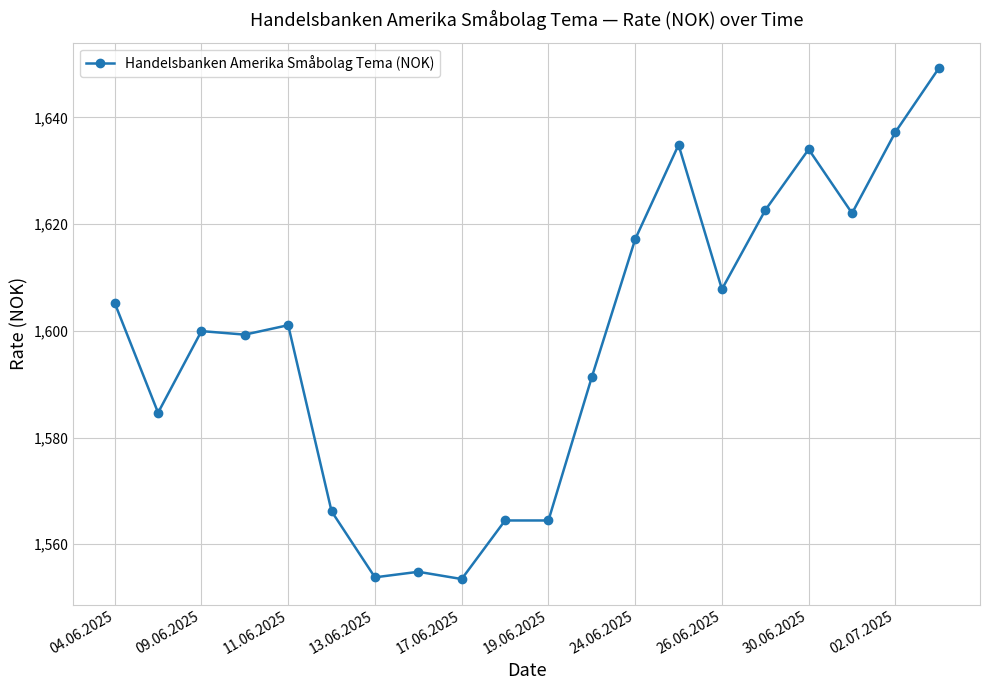

What is the minimum value shown in the chart?

1553.5